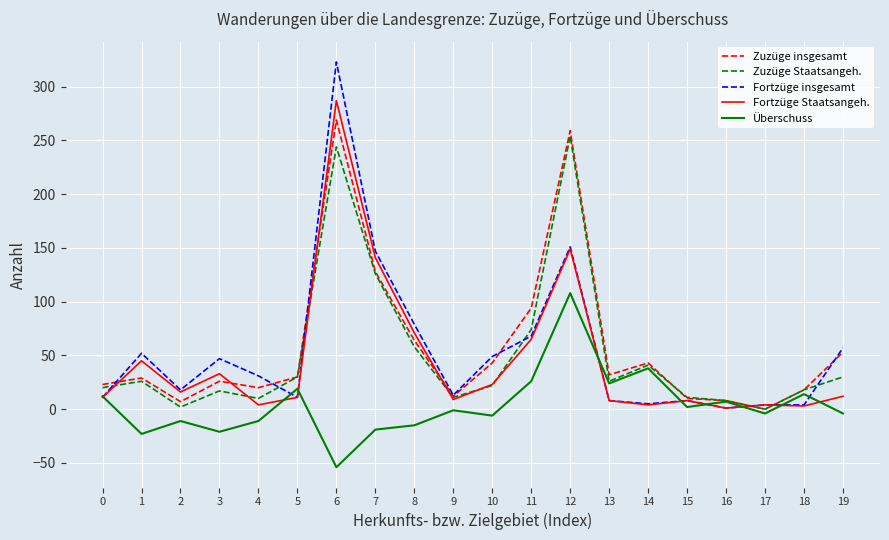

The Überschuss series shows 2 at 15. True or false?

True